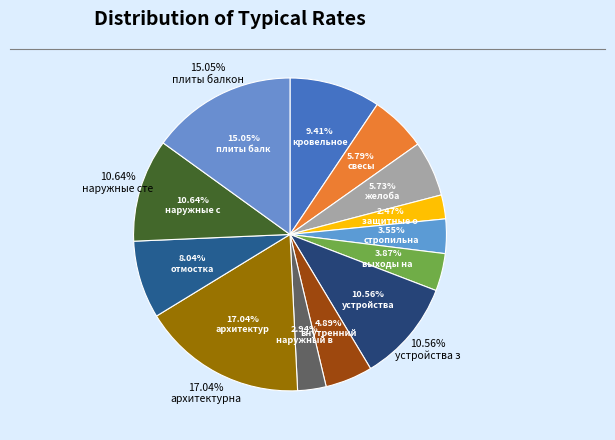

To the nearest percent, what is the difference between the наружные стены and внутренний водосток slice percentages?

6%